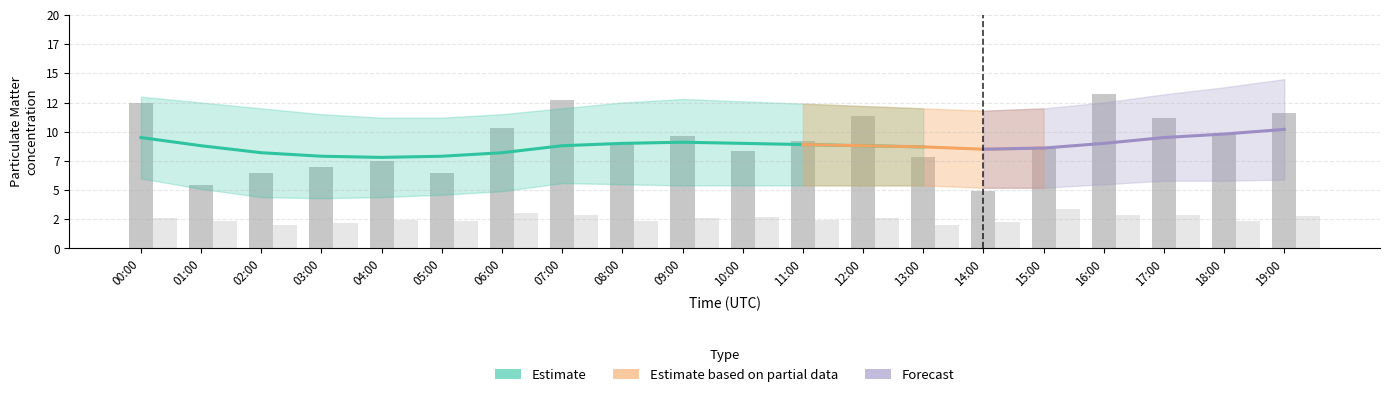

What is the sum of all P1 values?

183.0